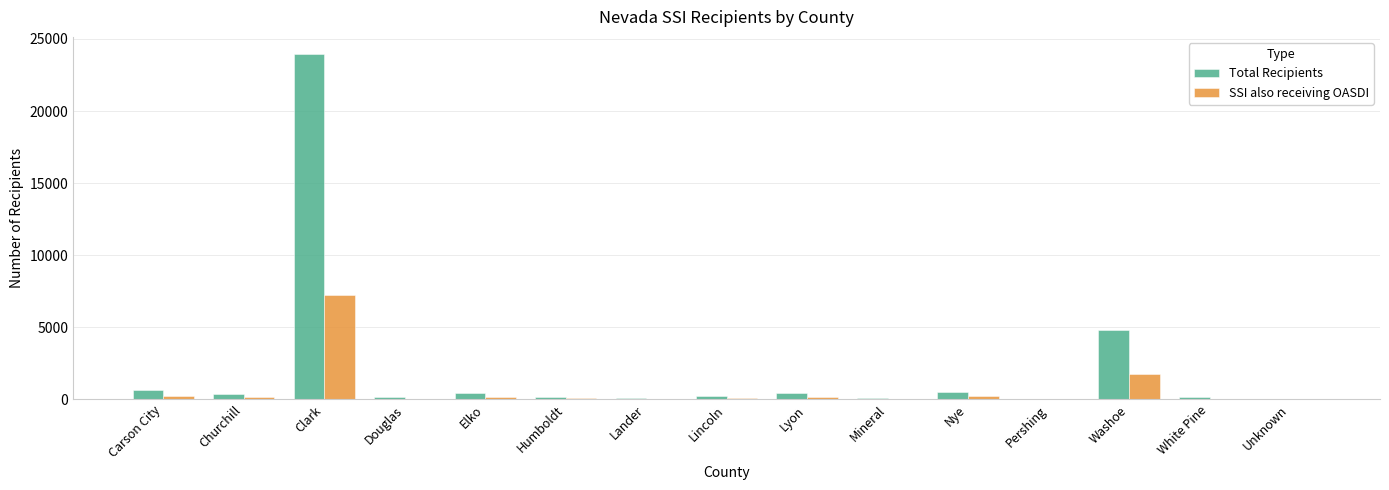

How many data points does each series have?

15